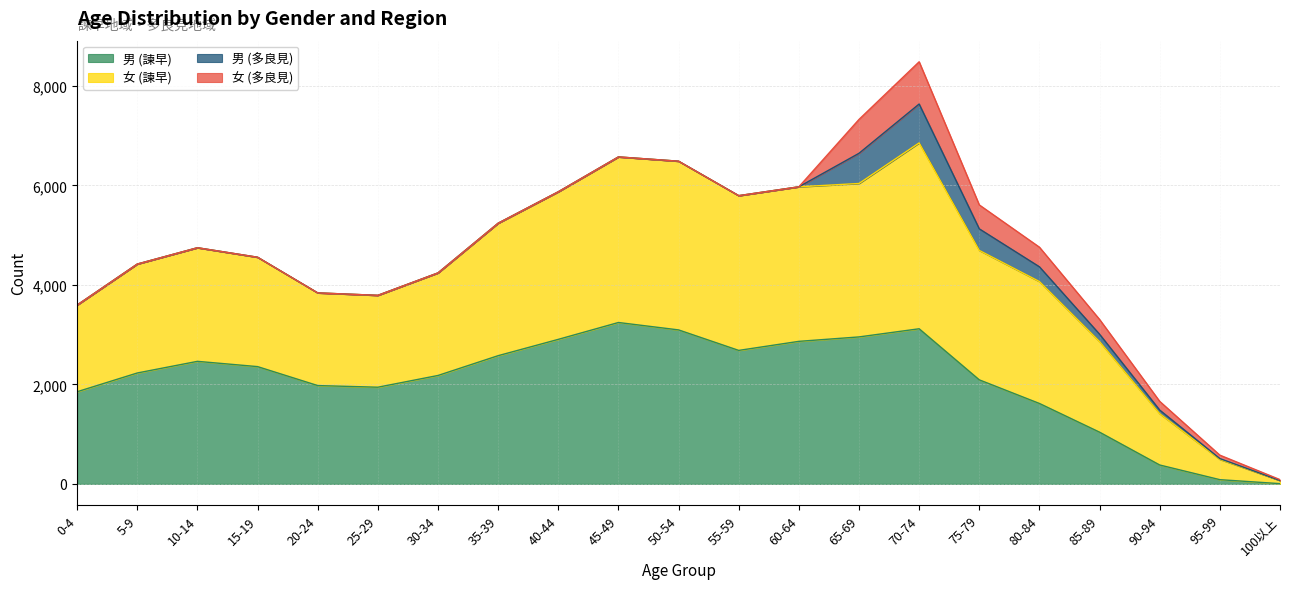

Which series has the largest total across all categories?

女 (諫早)